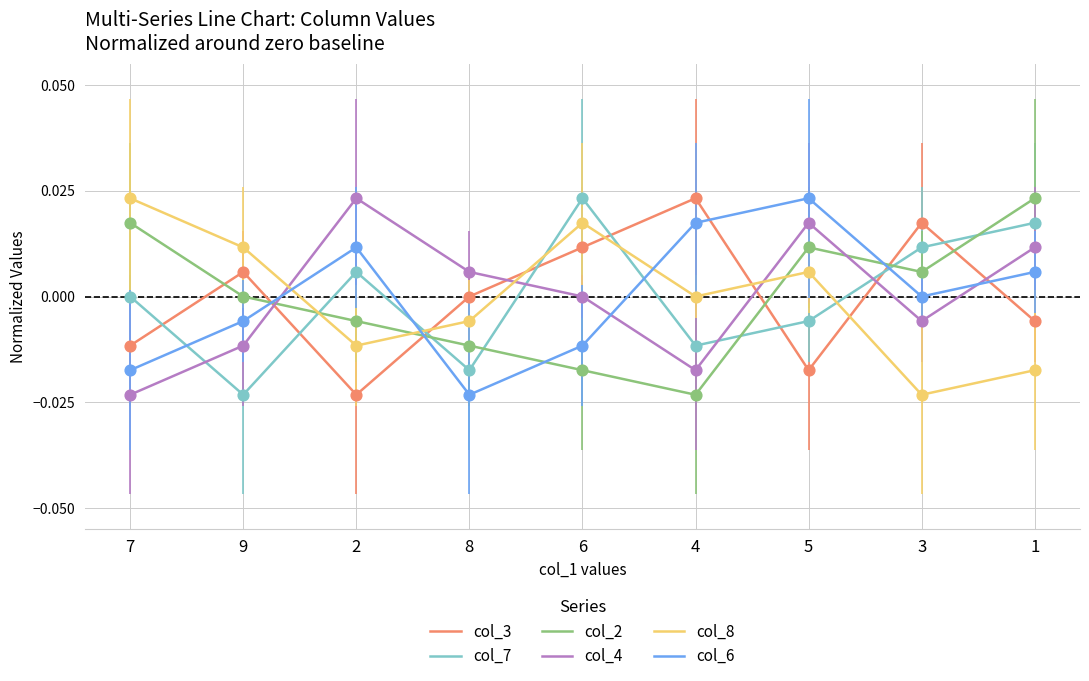

Between 7 and 3, which series saw the biggest shift?

col_8